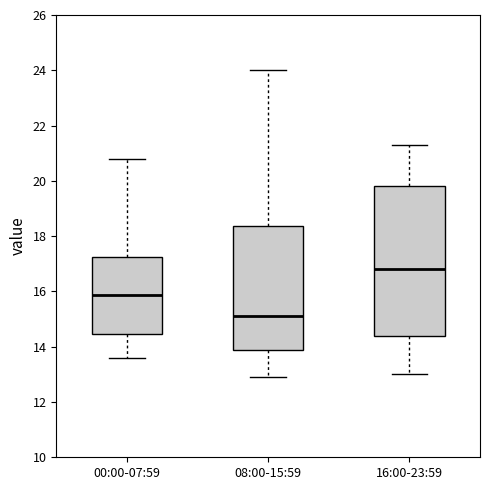

Which box is the tallest, from its lower edge to its upper edge?

16:00-23:59